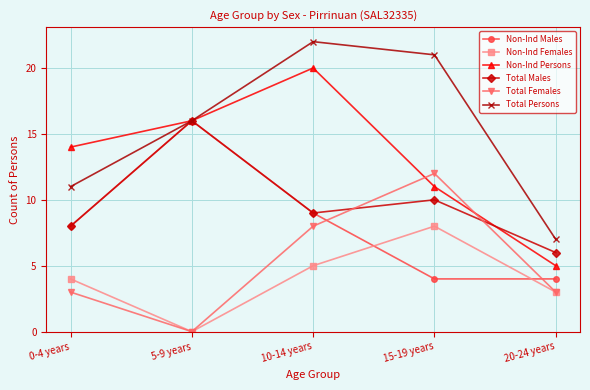

Which label corresponds to the largest value in the chart?

10-14 years